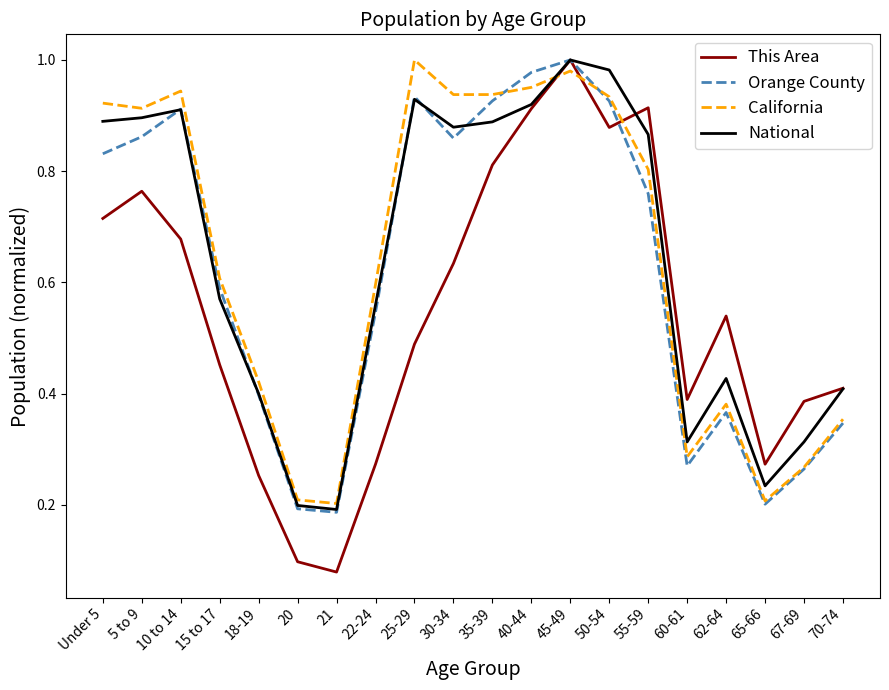

Between which two adjacent categories do This Area and California first intersect?

40-44 and 45-49